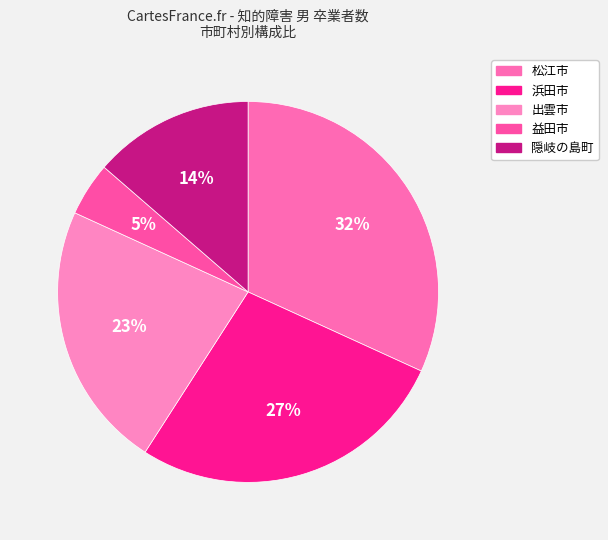

Is there a majority slice in this chart?

No